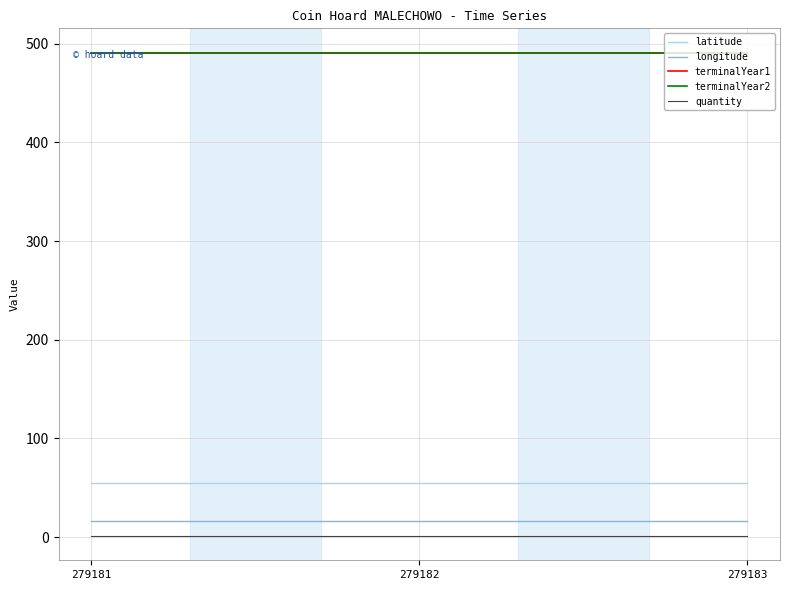

Which series has the largest total across all categories?

terminalYear1